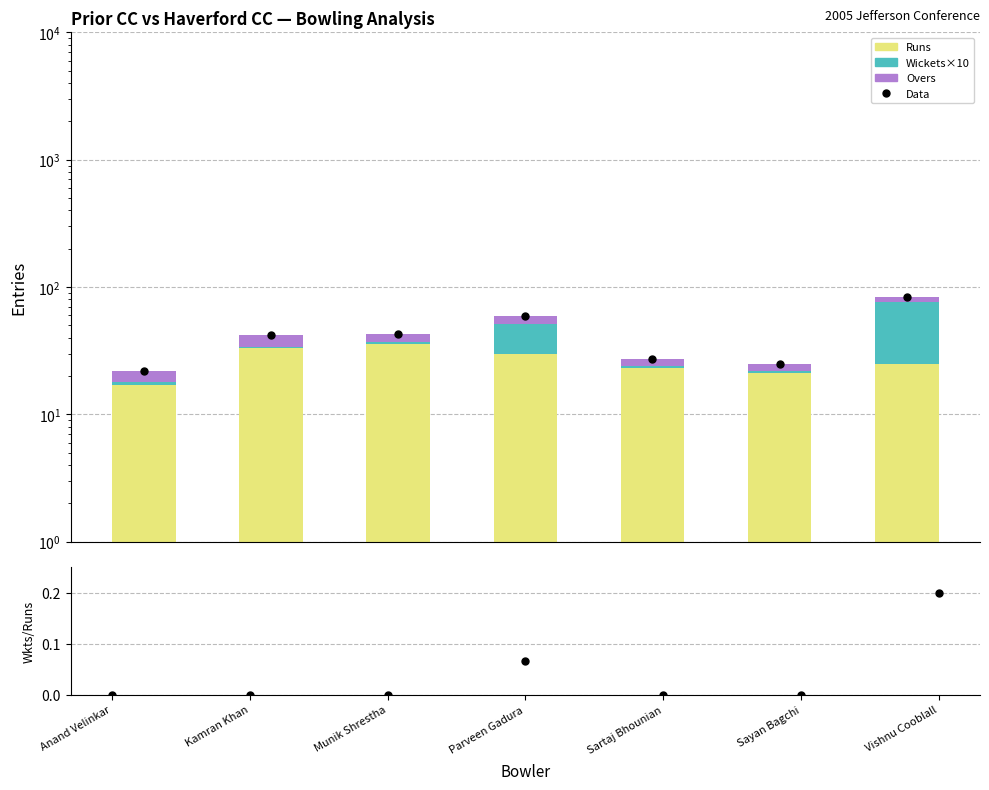

Reading left to right, extract all data points from this chart.

Data: 22	42	43	59	27	25	84
Runs: 17	33	36	30	23	21	25
Wickets×10: 1	1	1	21	1	1	51
Overs: 4	8	6	8	3	3	8